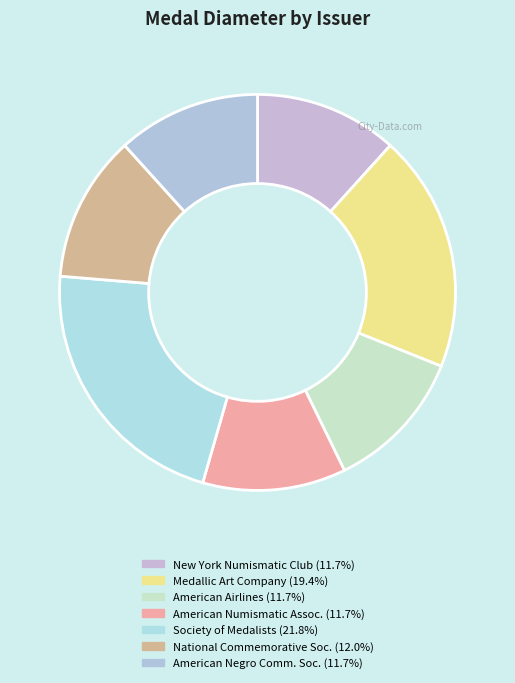

How many slices are in this pie chart?

7